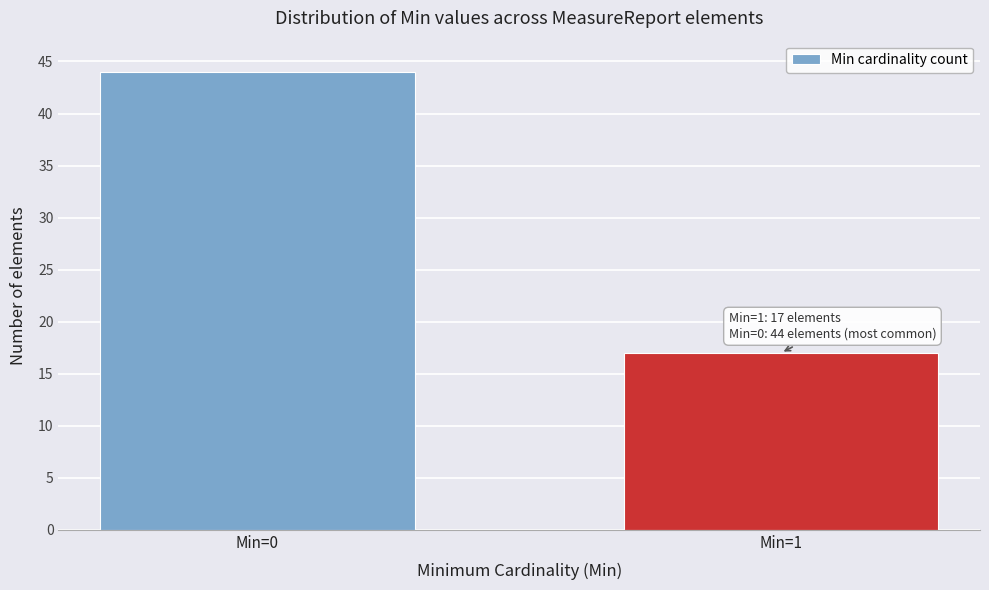

Reading left to right, list all the values displayed in this chart.

44	17